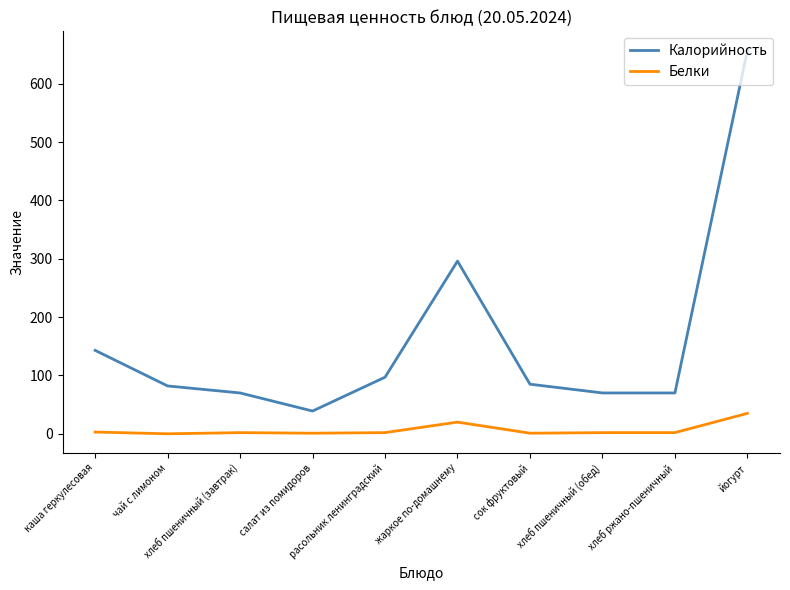

True or false: Калорийность and Белки cross at least once.

False